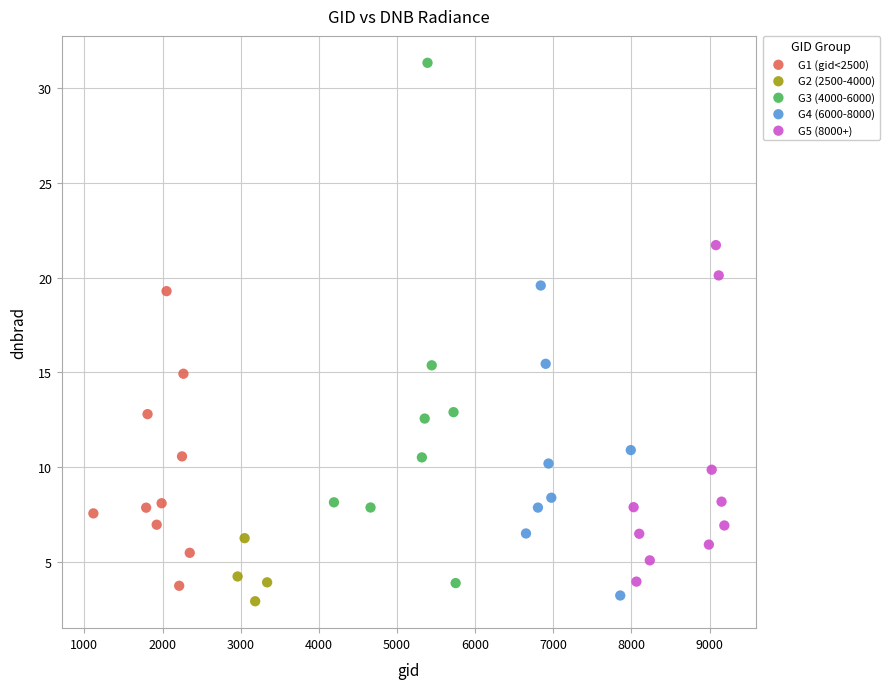

Which series has the widest spread of Y values?

G3 (4000-6000)